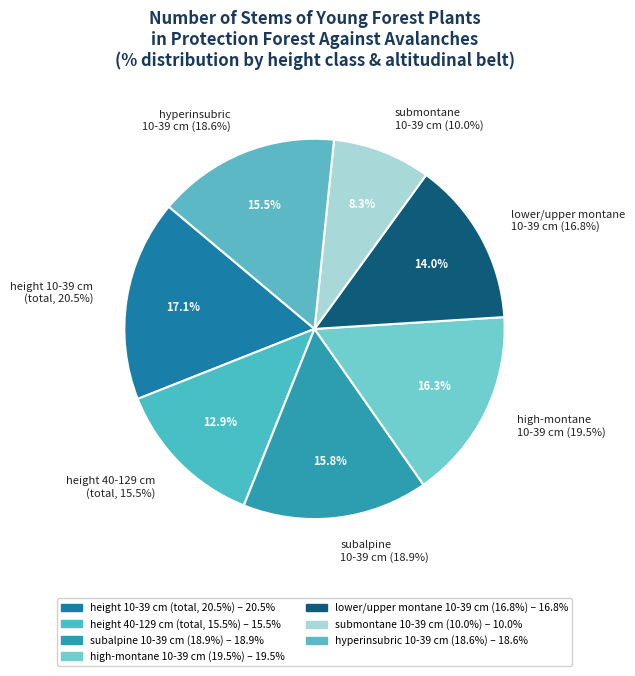

To the nearest percent, what portion does height 10-39 cm
(total inside) represent?

20%